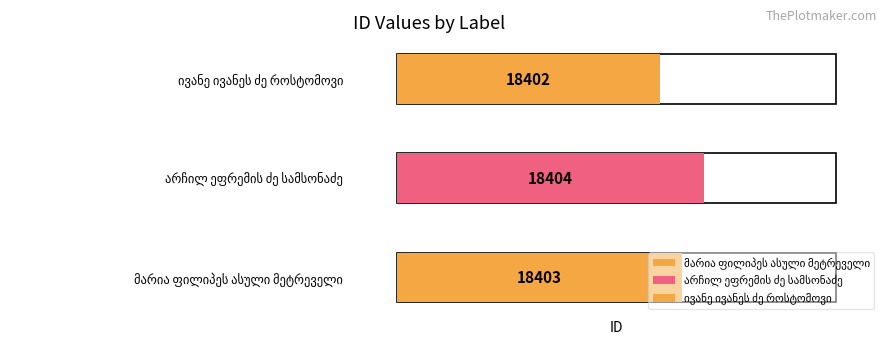

Between არჩილ ეფრემის ძე სამსონაძე and ივანე ივანეს ძე როსტომოვი, which is larger?

არჩილ ეფრემის ძე სამსონაძე